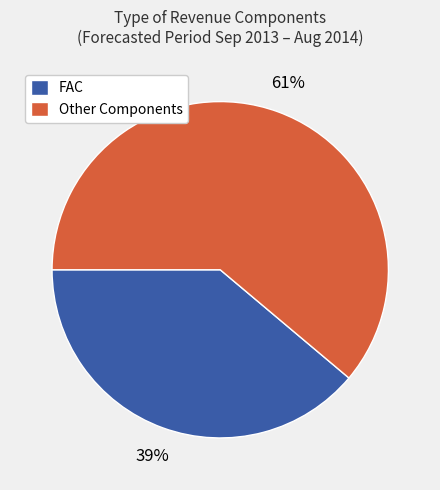

To the nearest percent, what is the combined percentage of FAC and Other Components?

100%